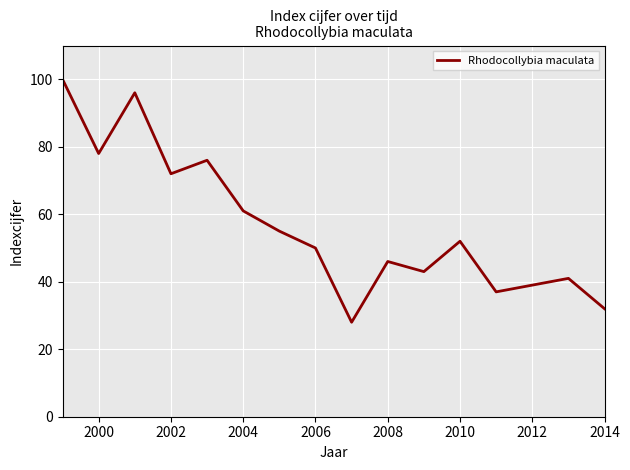

What is the greatest value displayed?

100